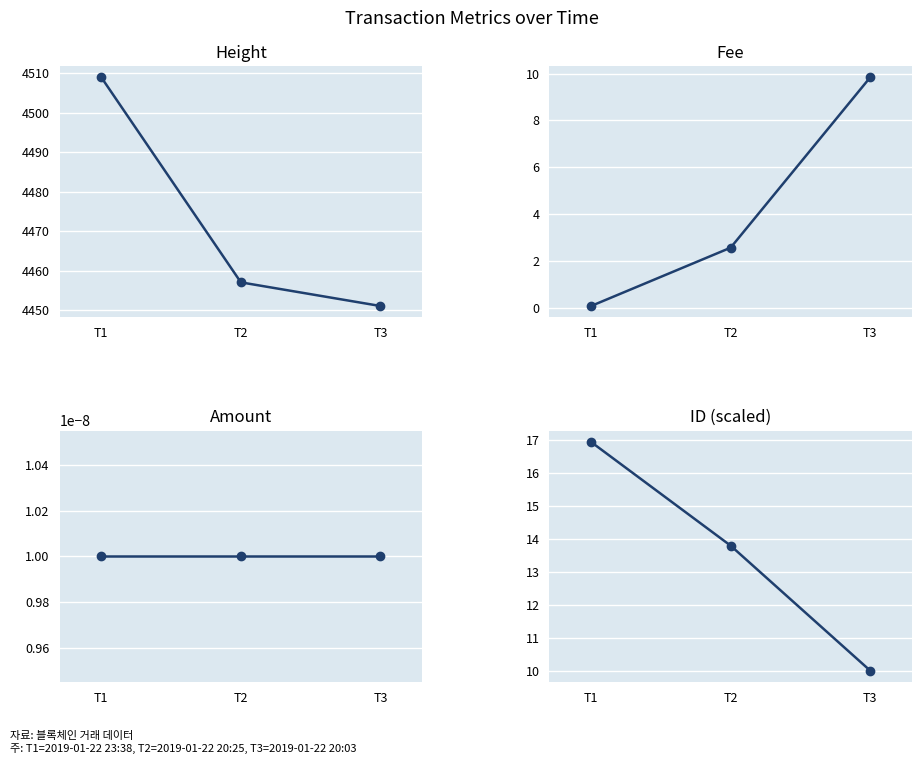

Which series has the largest total across all categories?

Height